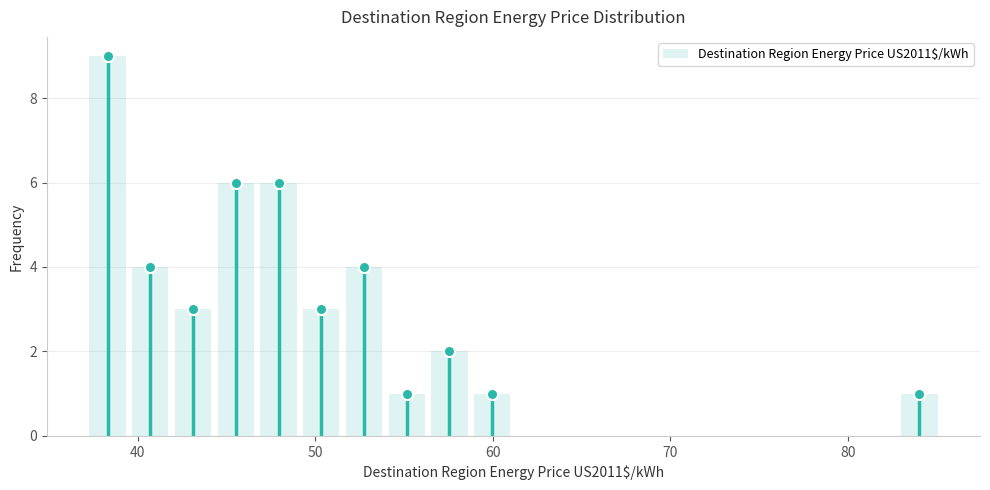

Around what value on the x-axis is the tallest bar? Give the approximate position of its centre, as read against the axis.

38